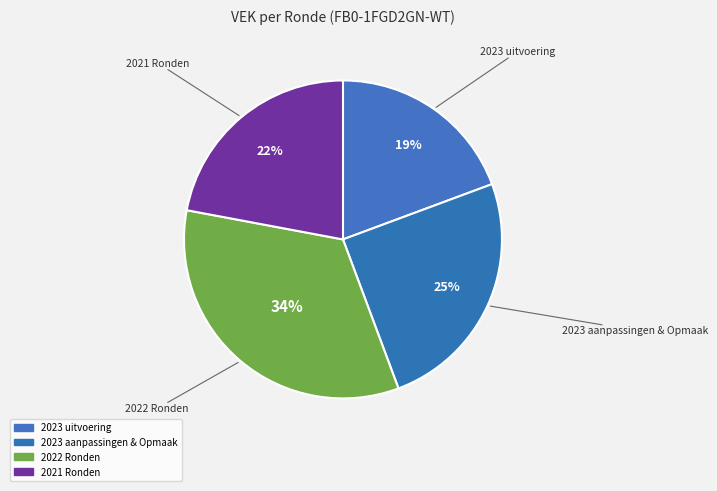

True or false: 2023 aanpassingen & Opmaak accounts for 25% of the total.

True